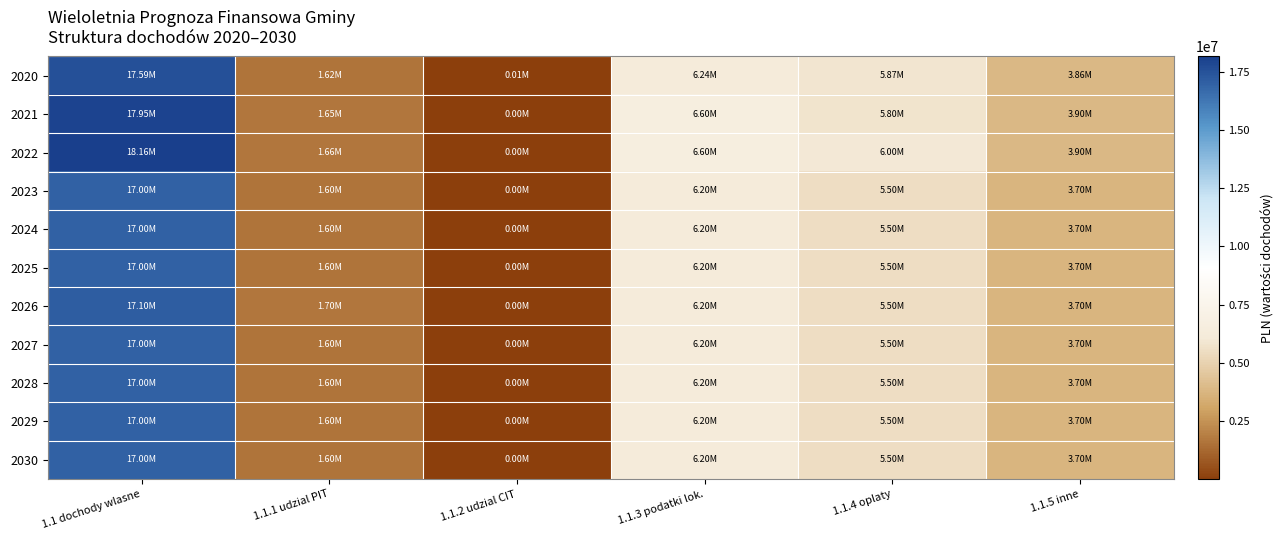

Rank the series at 1.1.2 udzial CIT from lowest to highest value.

2021, 2022, 2023, 2024, 2025, 2026, 2027, 2028, 2029, 2030, 2020